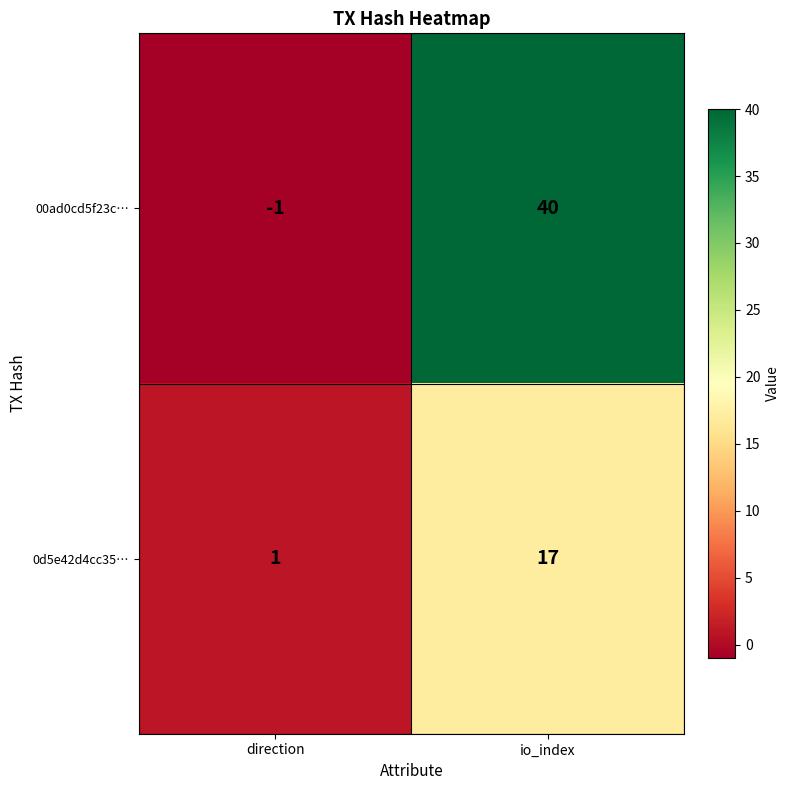

What is the average value of the 0d5e42d4cc35… series?

9